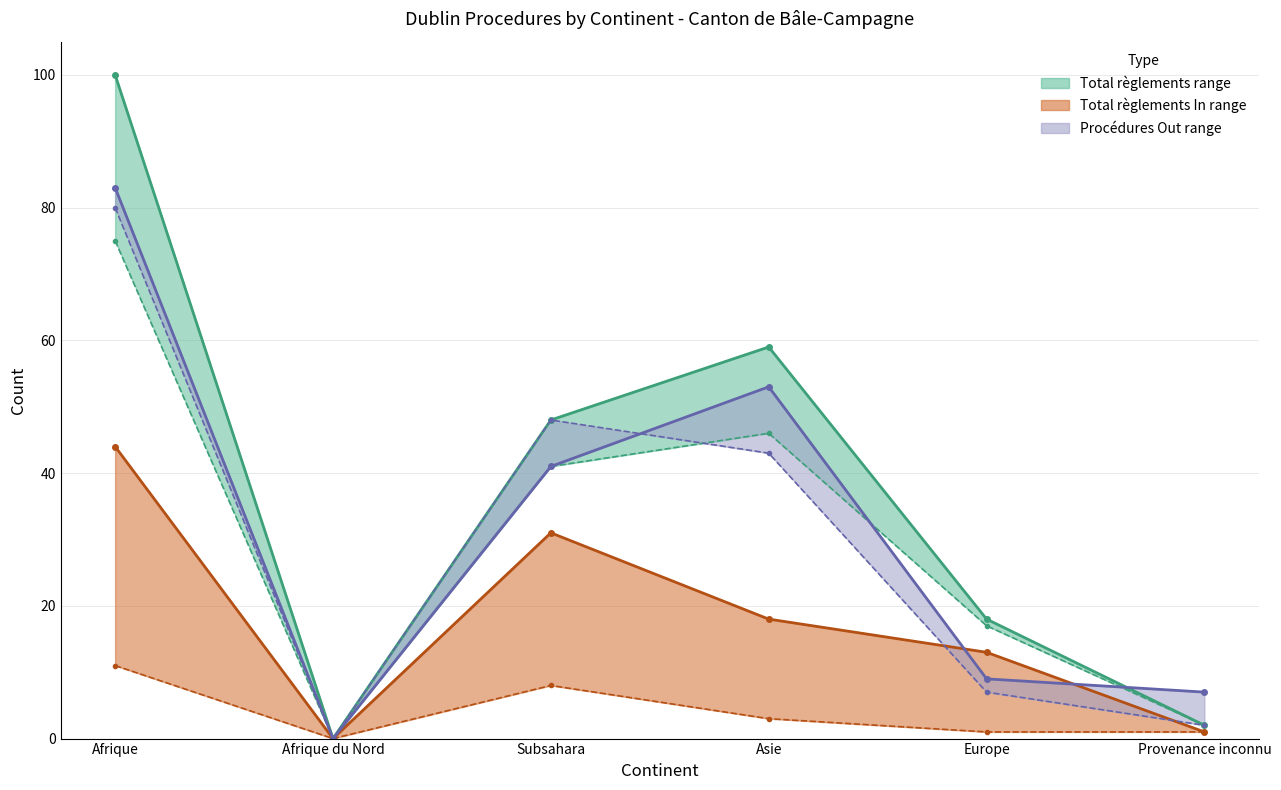

What is the average value of the Procédures Out series?

32